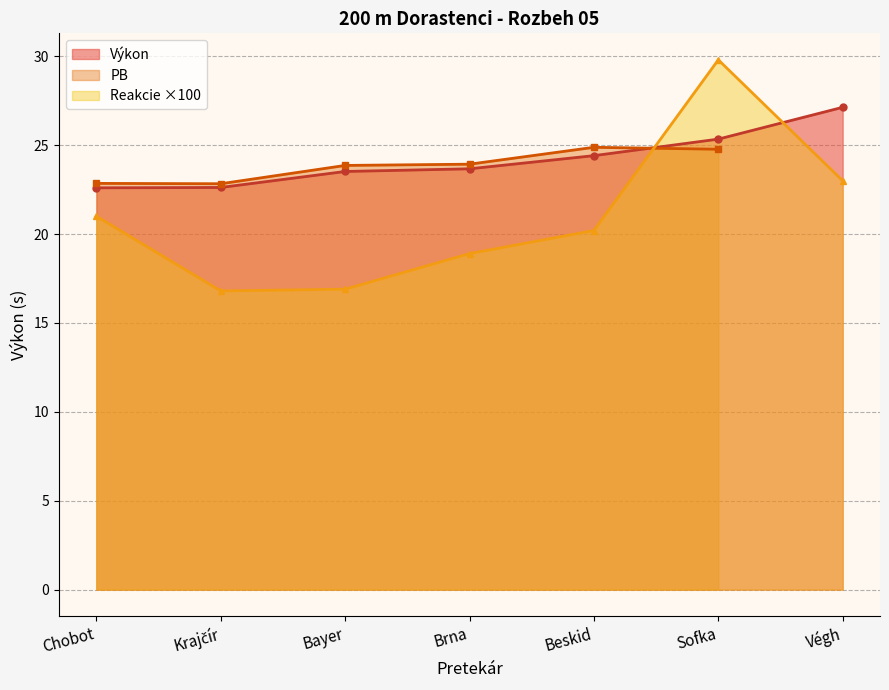

What is the difference between the second highest and second lowest values in the Výkon series?

2.7